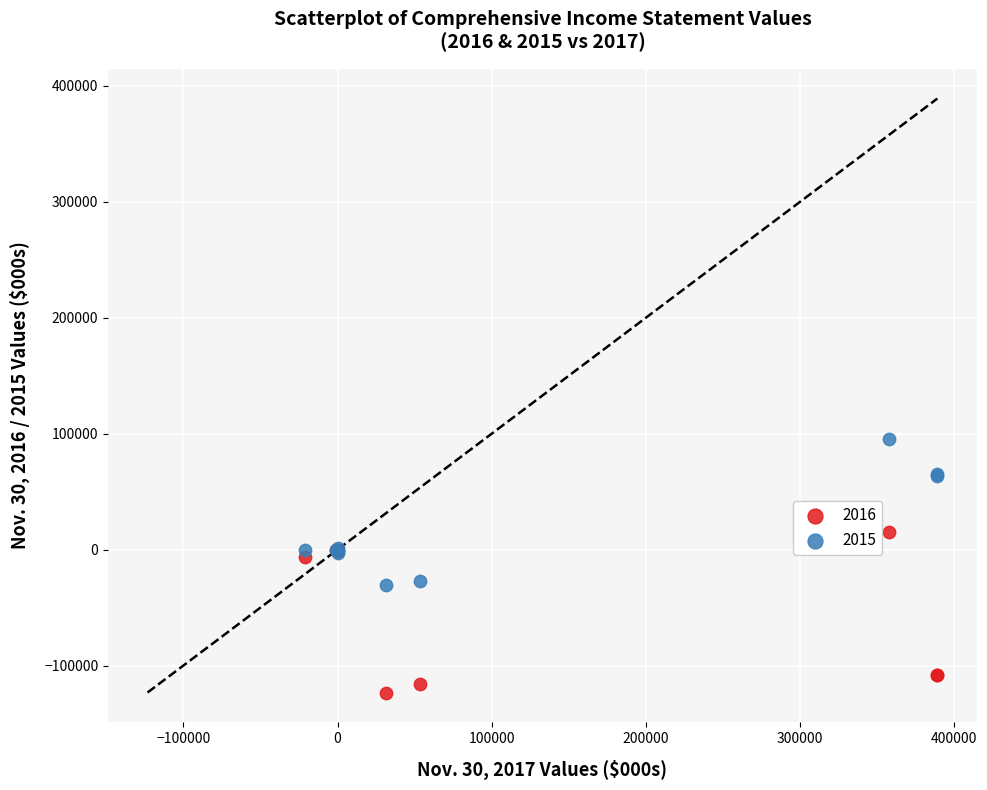

Which series contains the lowest Y value?

2016